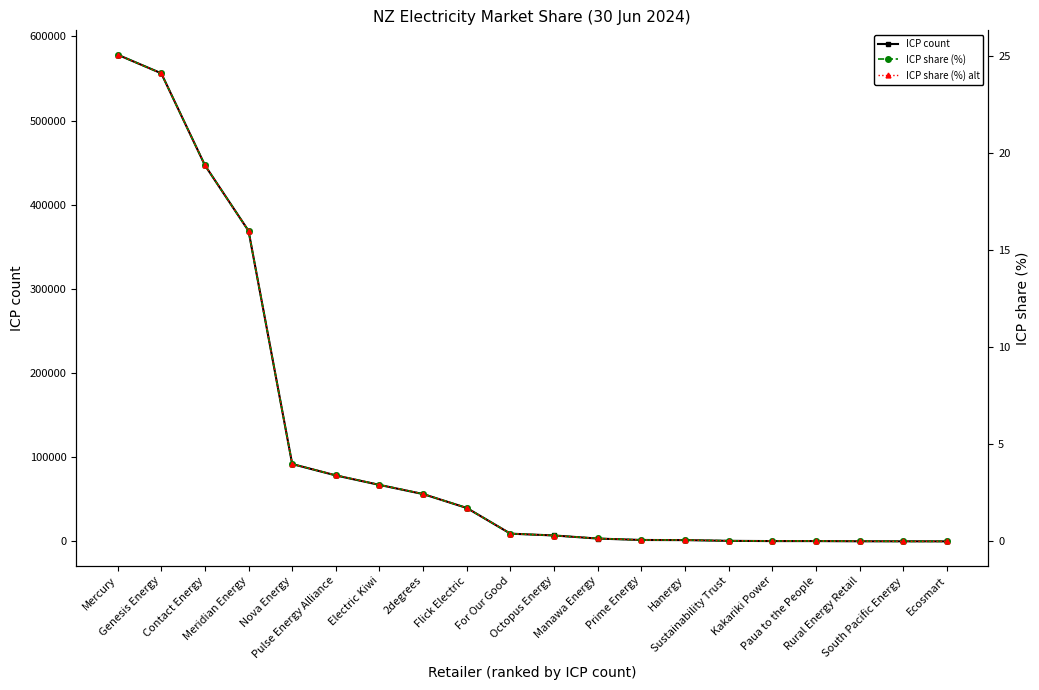

True or false: ICP share (%) alt has more than 2 points higher than both neighbors.

False